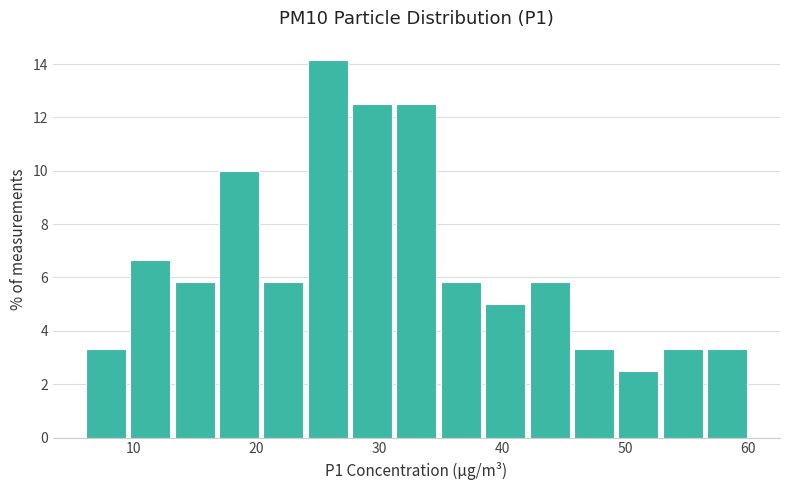

Around what value on the x-axis is the tallest bar? Give the approximate position of its centre, as read against the axis.

26